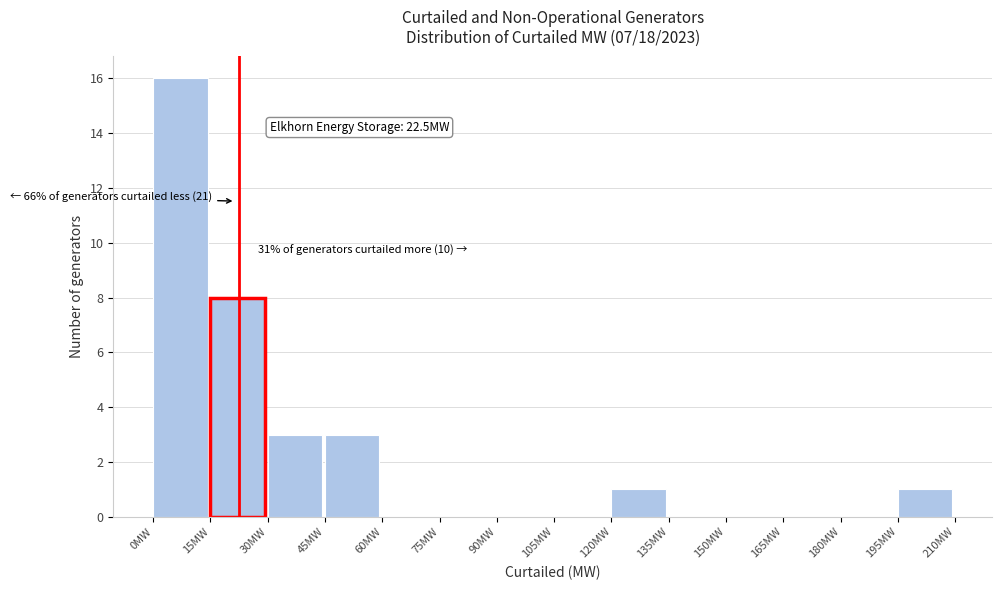

Over which range of the x-axis is the bar tallest?

0 to 15